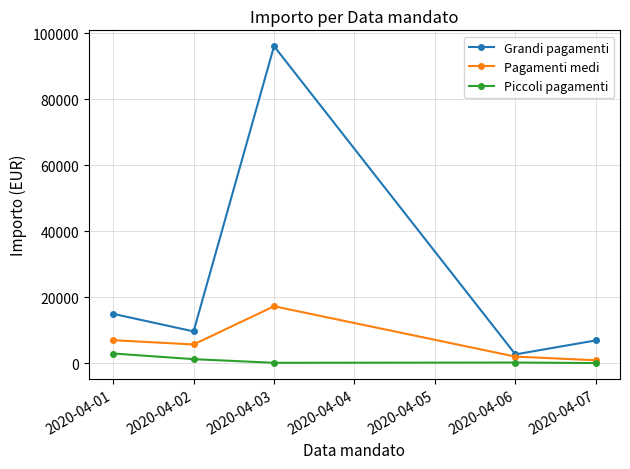

What is the value of the Grandi pagamenti point at the 5th from the left?

6971.7